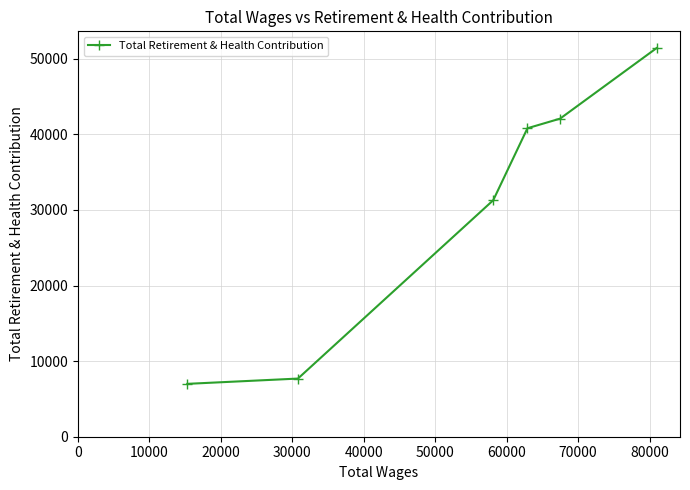

What is the value of the 2nd point from the left?

7691